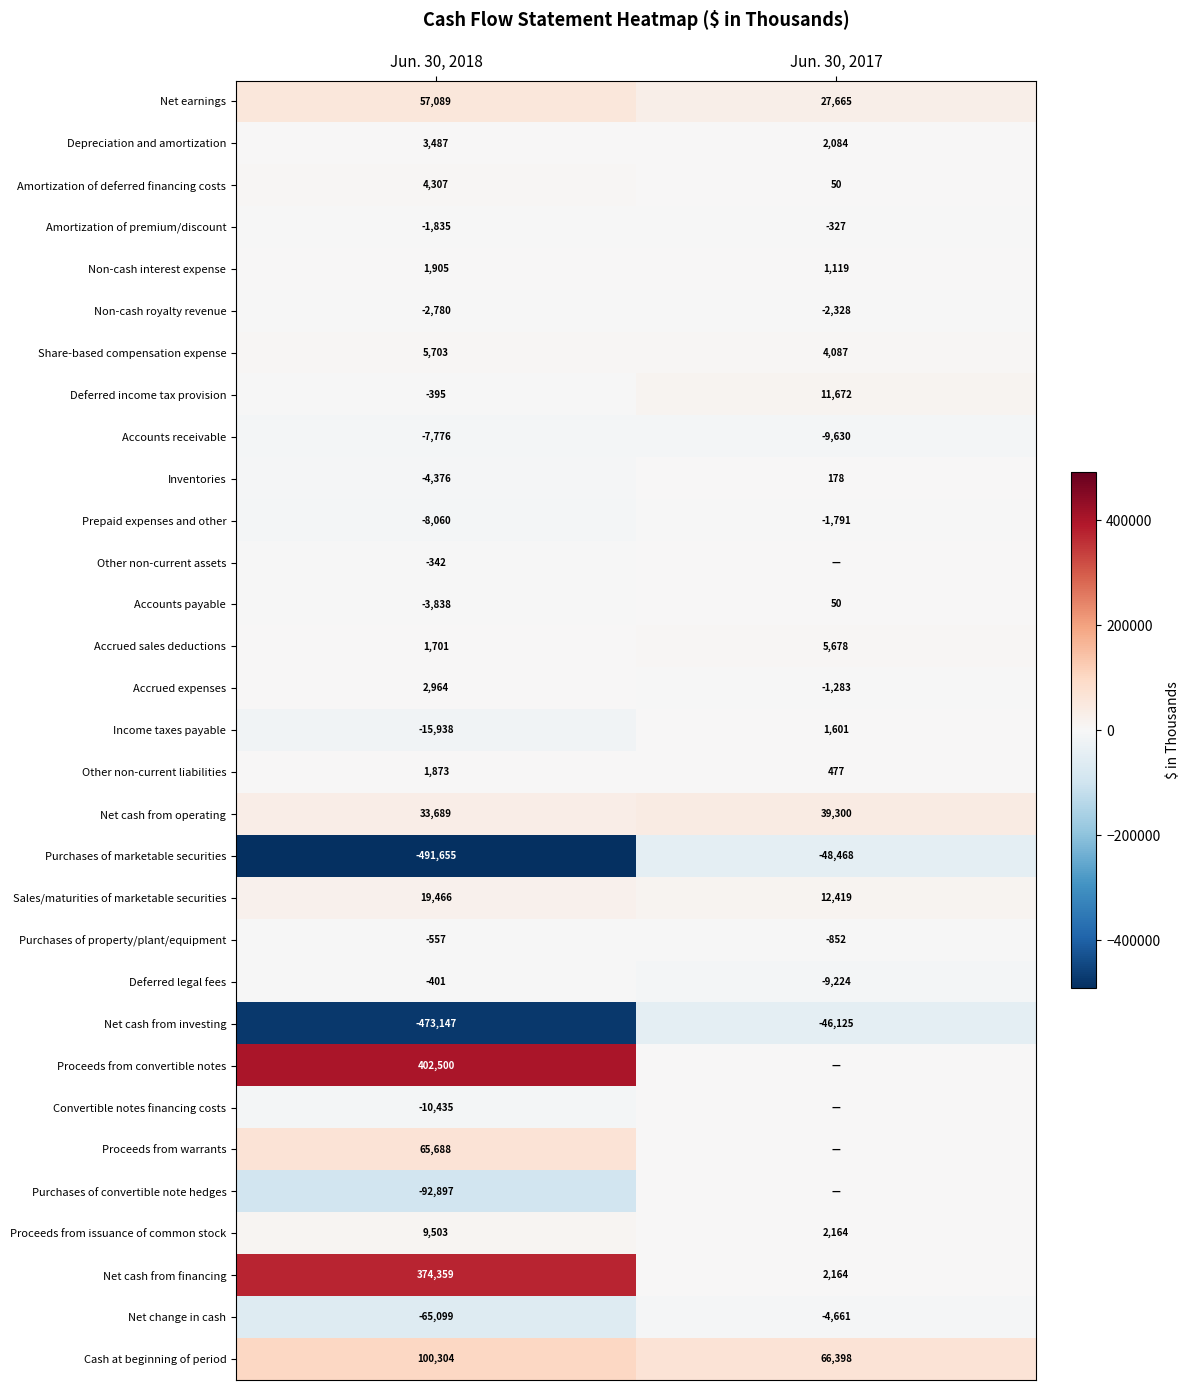

How many distinct data groups are displayed?

31